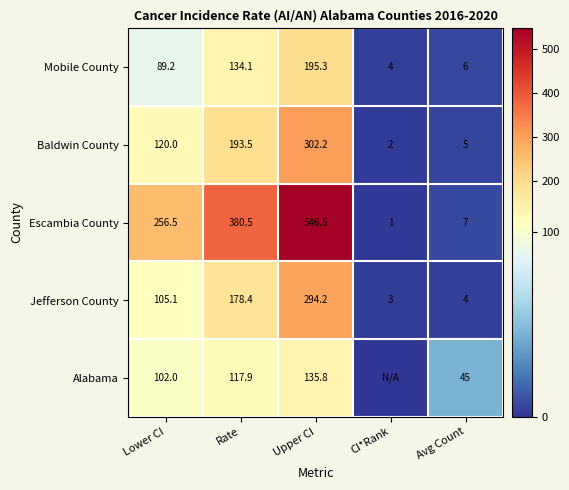

Which label corresponds to the largest value in the chart?

Upper CI